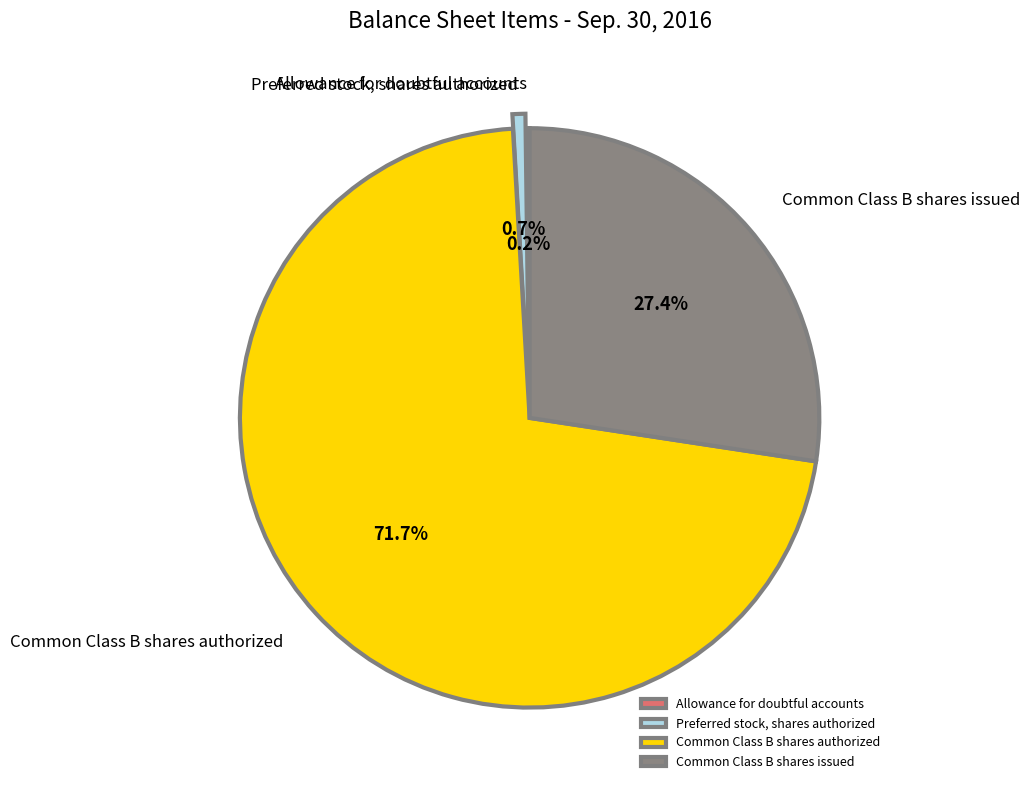

Which has a higher value, Common Class B shares issued or Preferred stock, shares authorized?

Common Class B shares issued